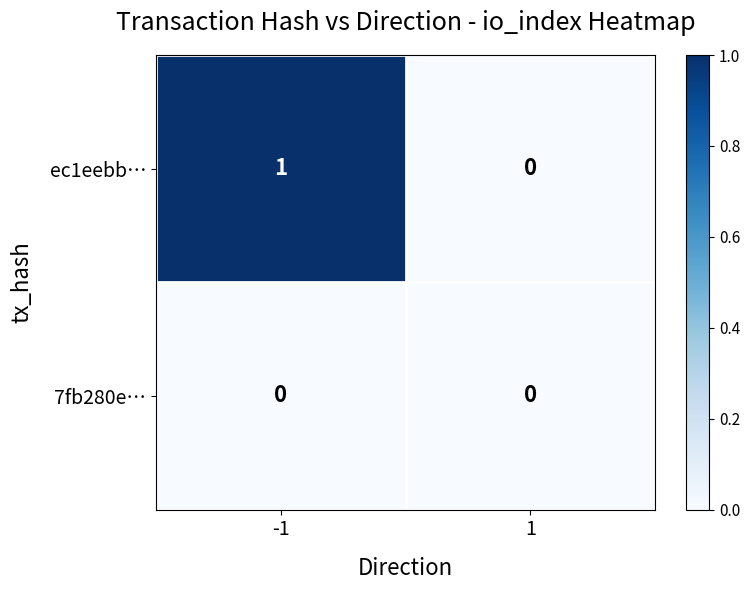

Which series has the largest total across all categories?

ec1eebb…